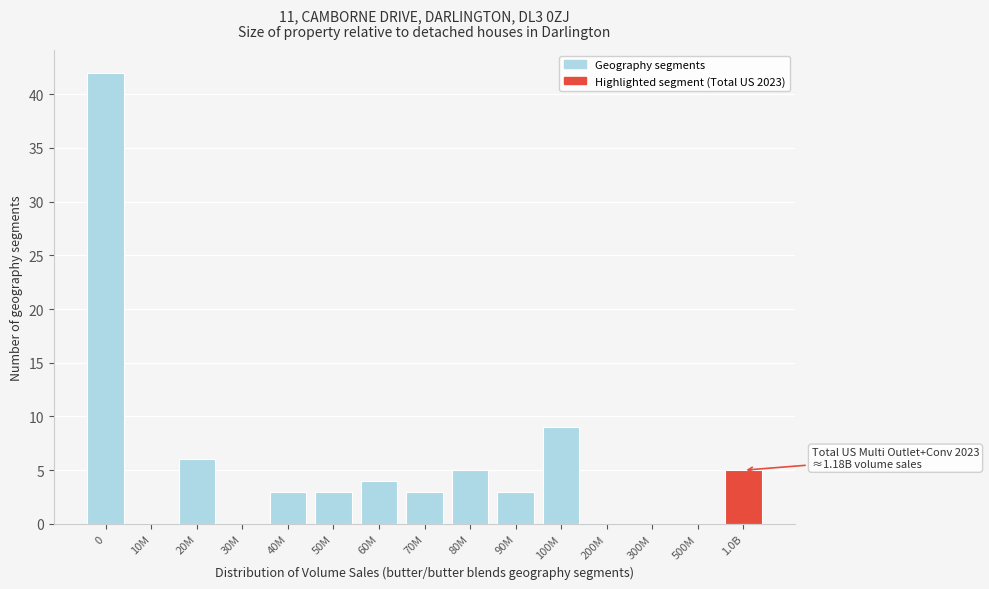

Reading left to right, what are all the values shown in this chart?

0=42	10M=0	20M=6	30M=0	40M=3	50M=3	60M=4	70M=3	80M=5	90M=3	100M=9	200M=0	300M=0	500M=0	1.0B=5